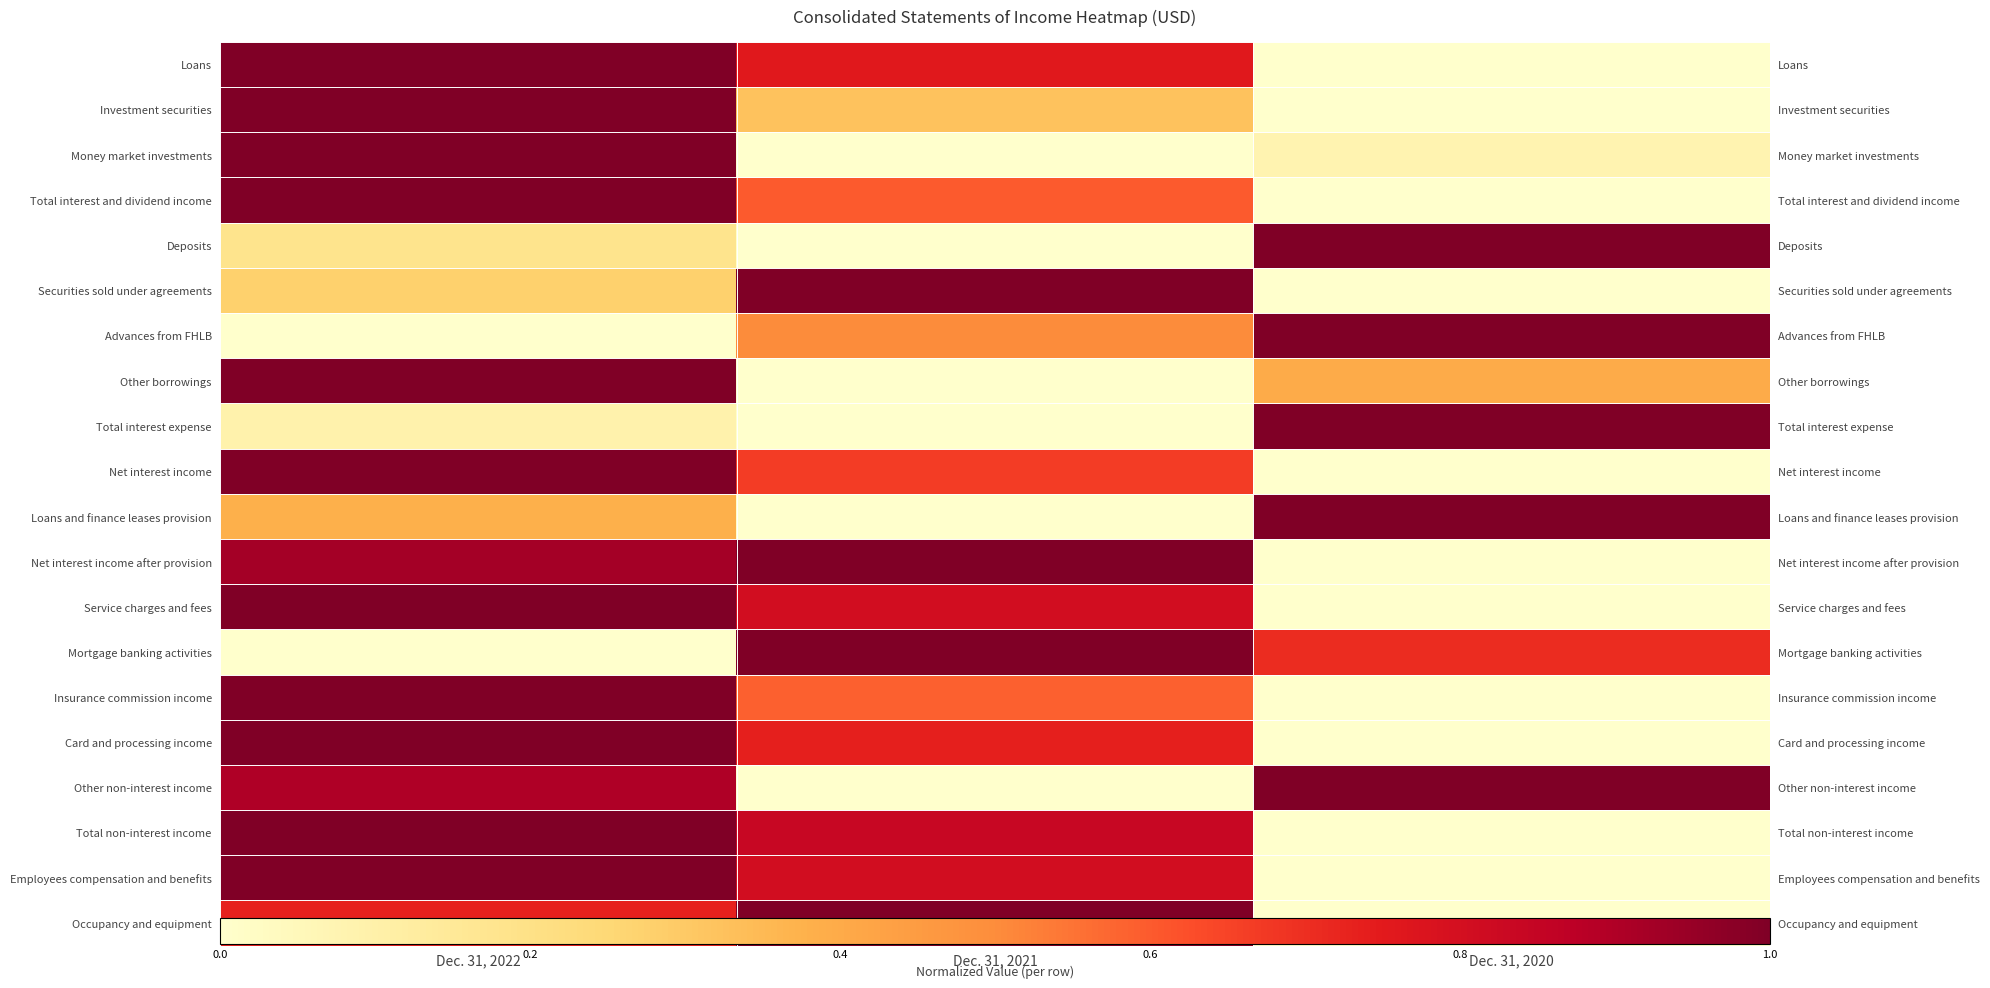

What is the sum of the Securities sold under agreements values at Dec. 31, 2020 and Dec. 31, 2022?

0.3